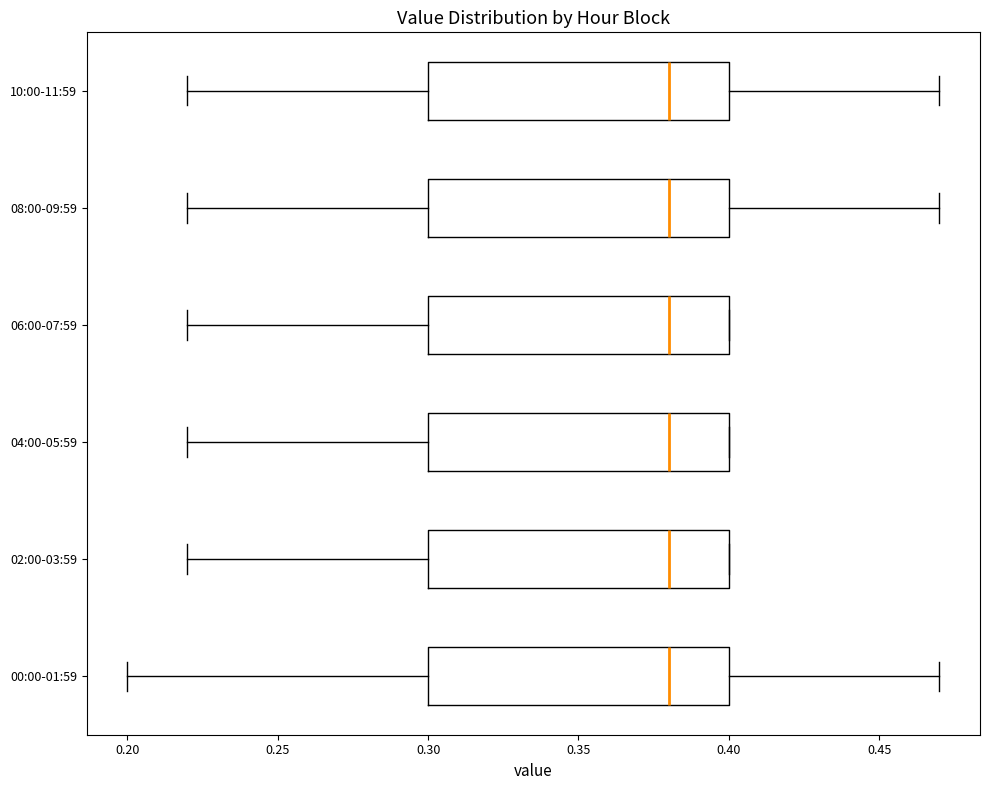

Reading bottom to top, transcribe this box plot: for each box, give where its median line is, the range the box spans, and where its two whiskers end, as read against the x-axis. The values are not printed on the chart, so give them approximately, as read against the axis.

00:00-01:59: median 0.38, box 0.30 to 0.40, whiskers 0.20 to 0.47
02:00-03:59: median 0.38, box 0.30 to 0.40, whiskers 0.22 to 0.40
04:00-05:59: median 0.38, box 0.30 to 0.40, whiskers 0.22 to 0.40
06:00-07:59: median 0.38, box 0.30 to 0.40, whiskers 0.22 to 0.40
08:00-09:59: median 0.38, box 0.30 to 0.40, whiskers 0.22 to 0.47
10:00-11:59: median 0.38, box 0.30 to 0.40, whiskers 0.22 to 0.47